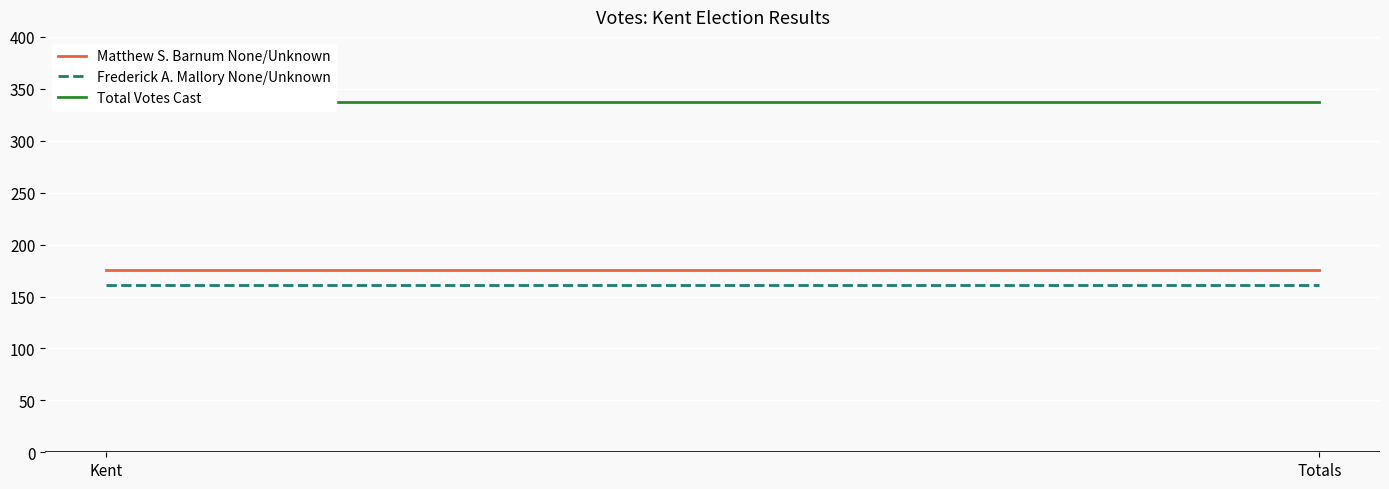

What are all the series names shown in the legend?

Matthew S. Barnum None/Unknown, Frederick A. Mallory None/Unknown, Total Votes Cast